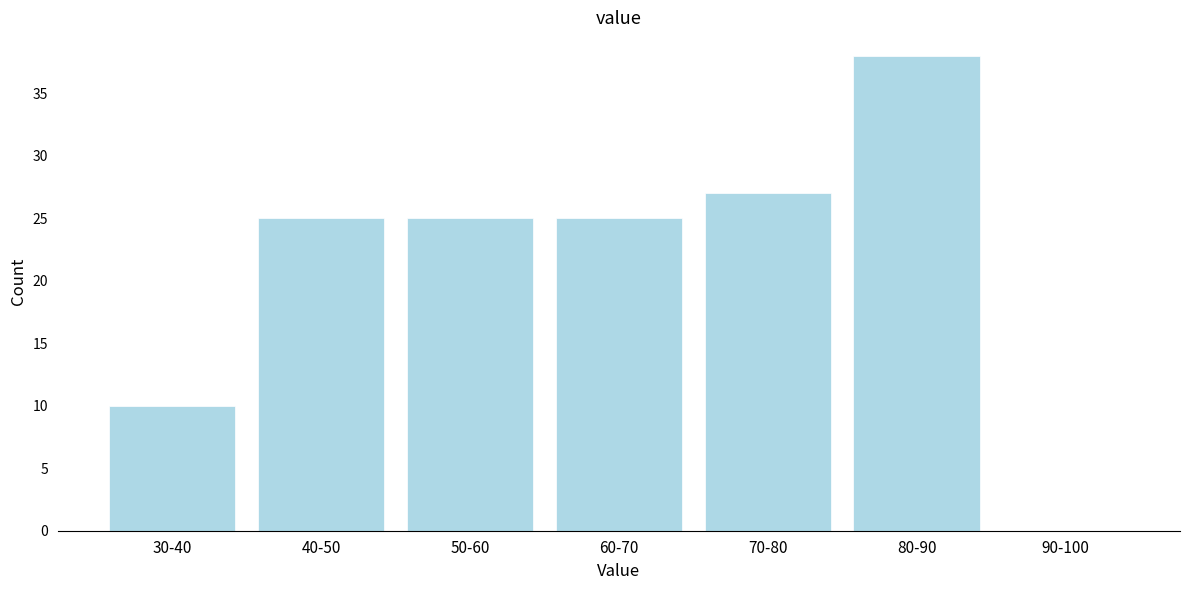

Reading left to right, extract all data points from this chart.

30-40=10	40-50=25	50-60=25	60-70=25	70-80=27	80-90=38	90-100=0